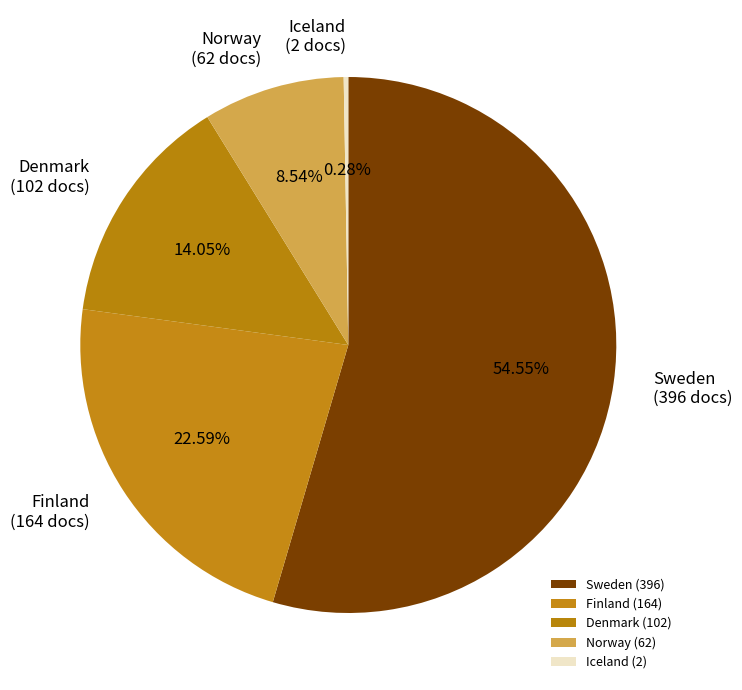

Is there a majority slice in this chart?

Yes